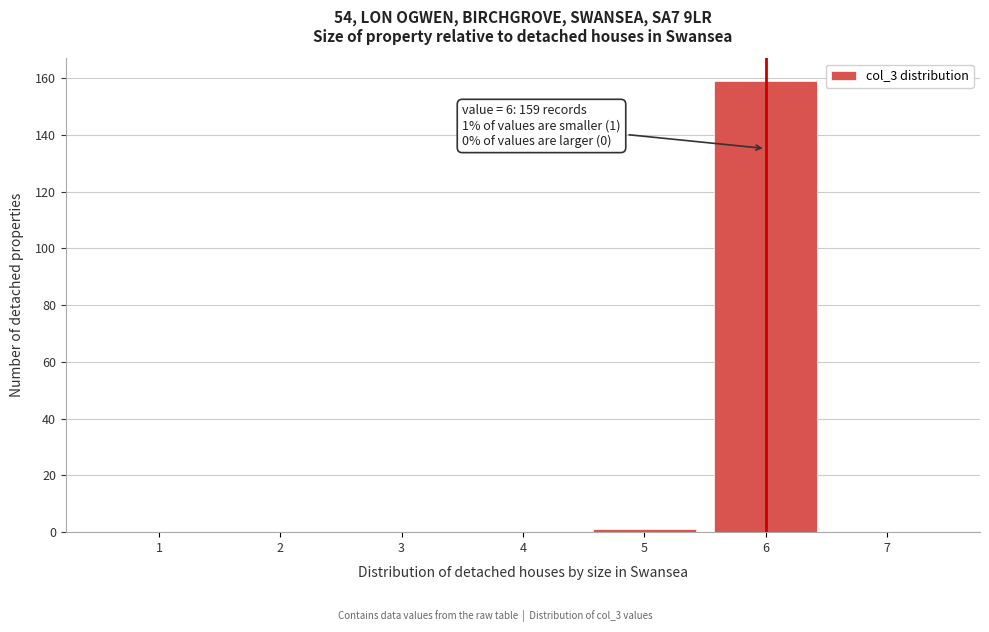

Reading left to right, what are all the values shown in this chart?

1=0	2=0	3=0	4=0	5=1	6=159	7=0